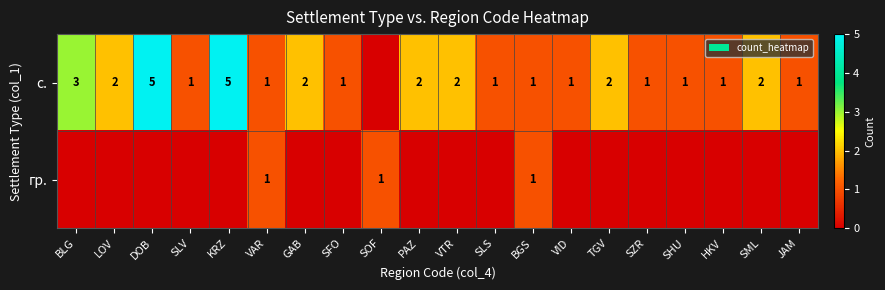

How many categories are shown in the chart?

20